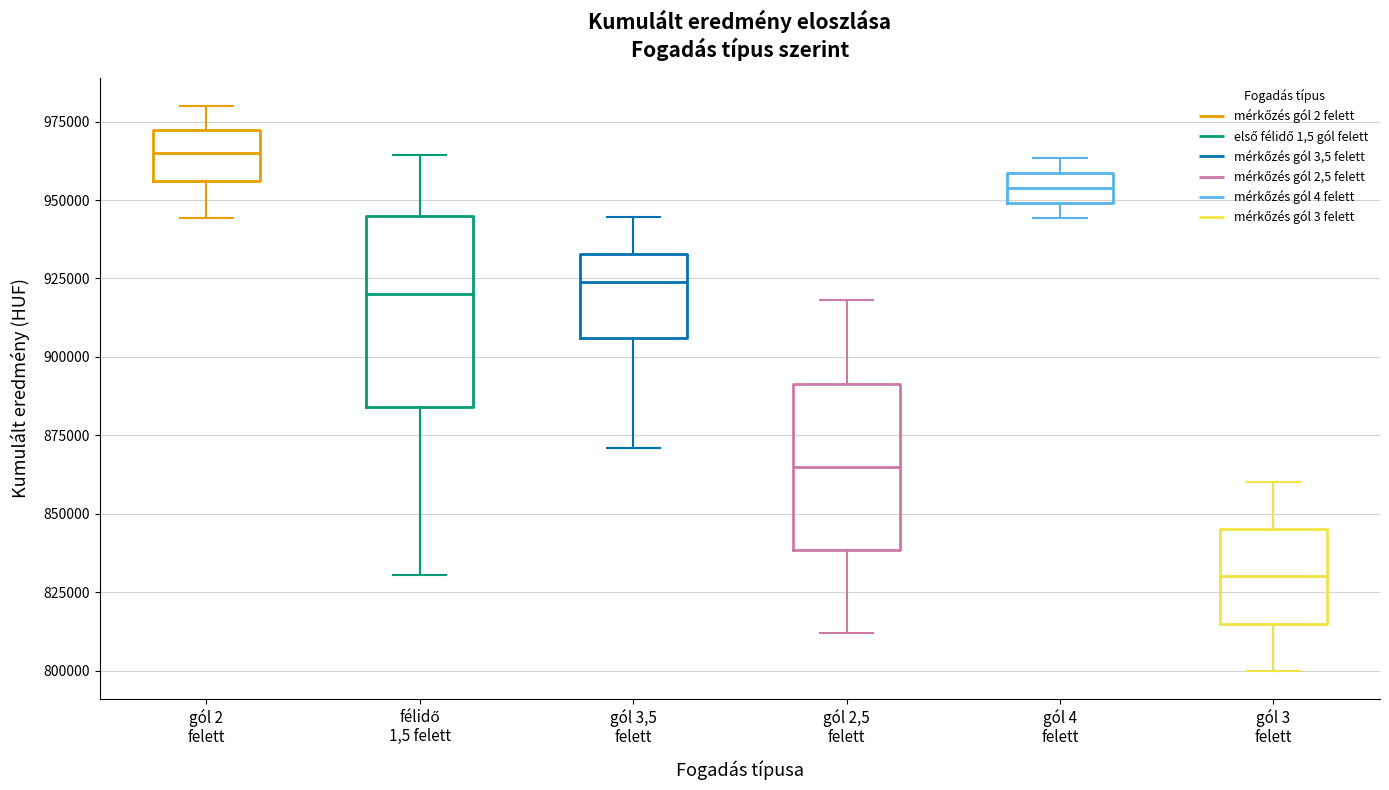

Which box has the highest median line?

gól 2 felett